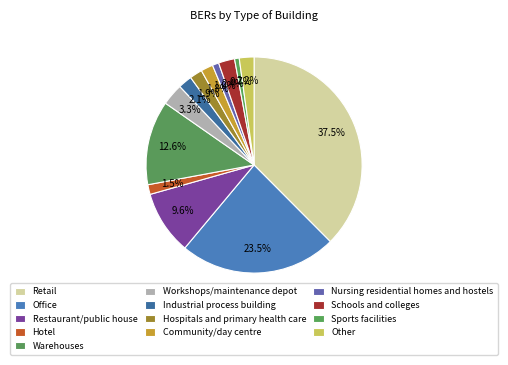

How many slices are in this pie chart?

13